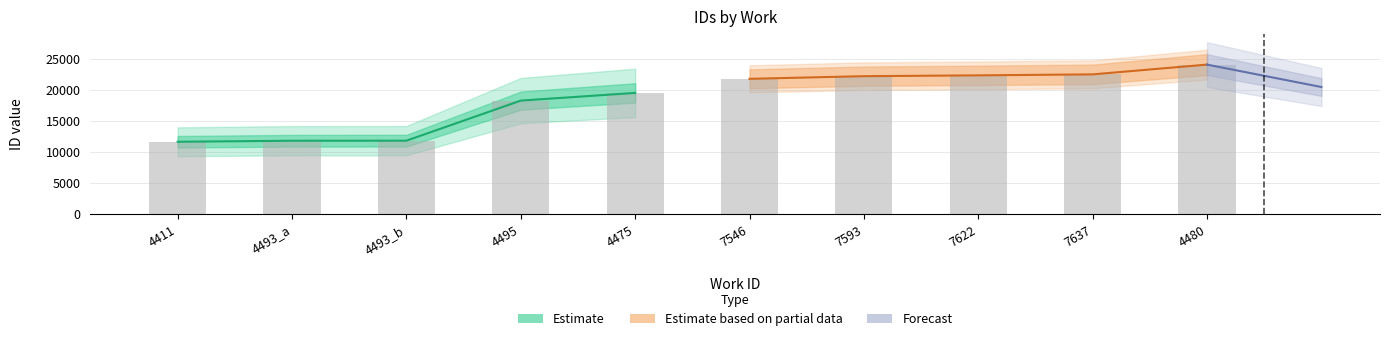

What is the sum of all Estimate values?

73038